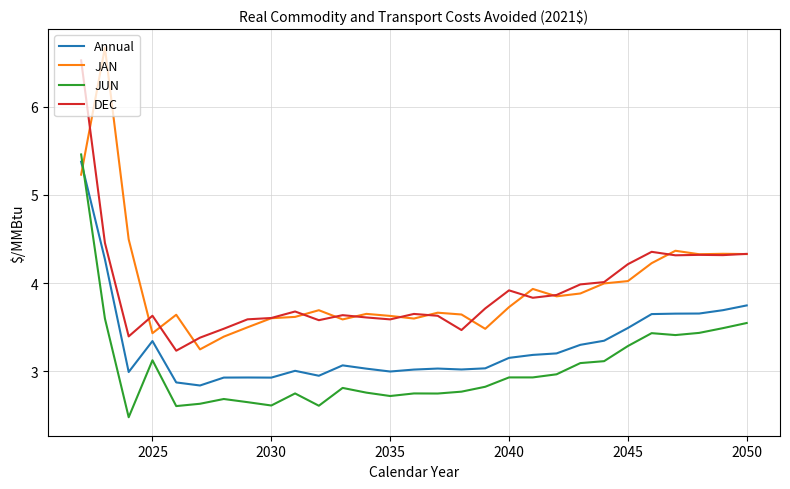

True or false: DEC and JUN intersect in this chart.

False